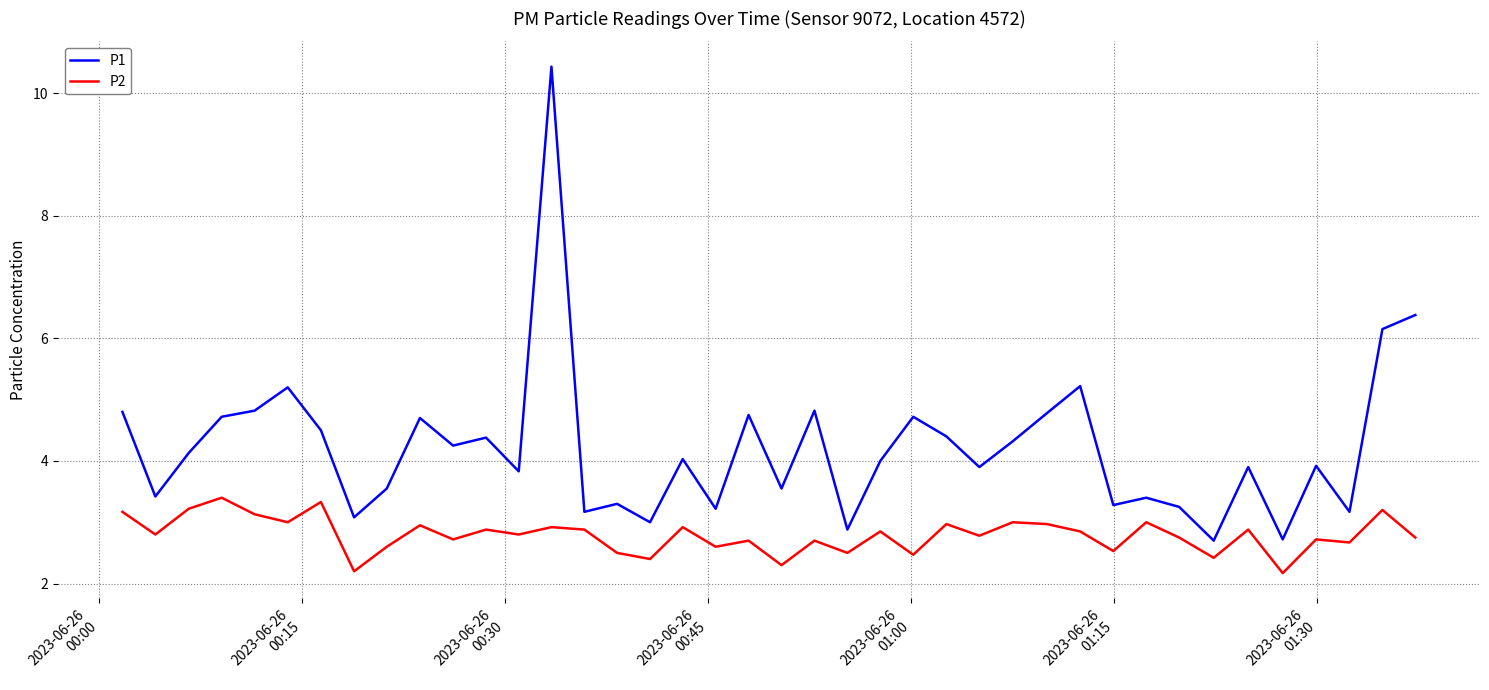

True or false: P2 and P1 intersect in this chart.

False